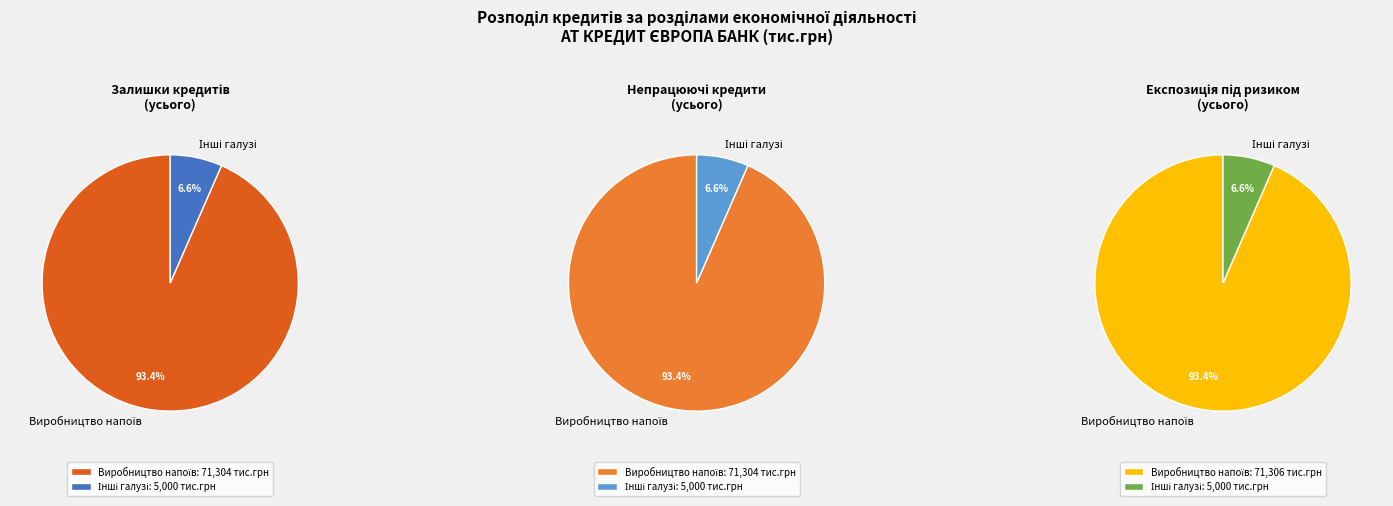

Which category has the biggest portion of the pie?

Виробництво напоїв